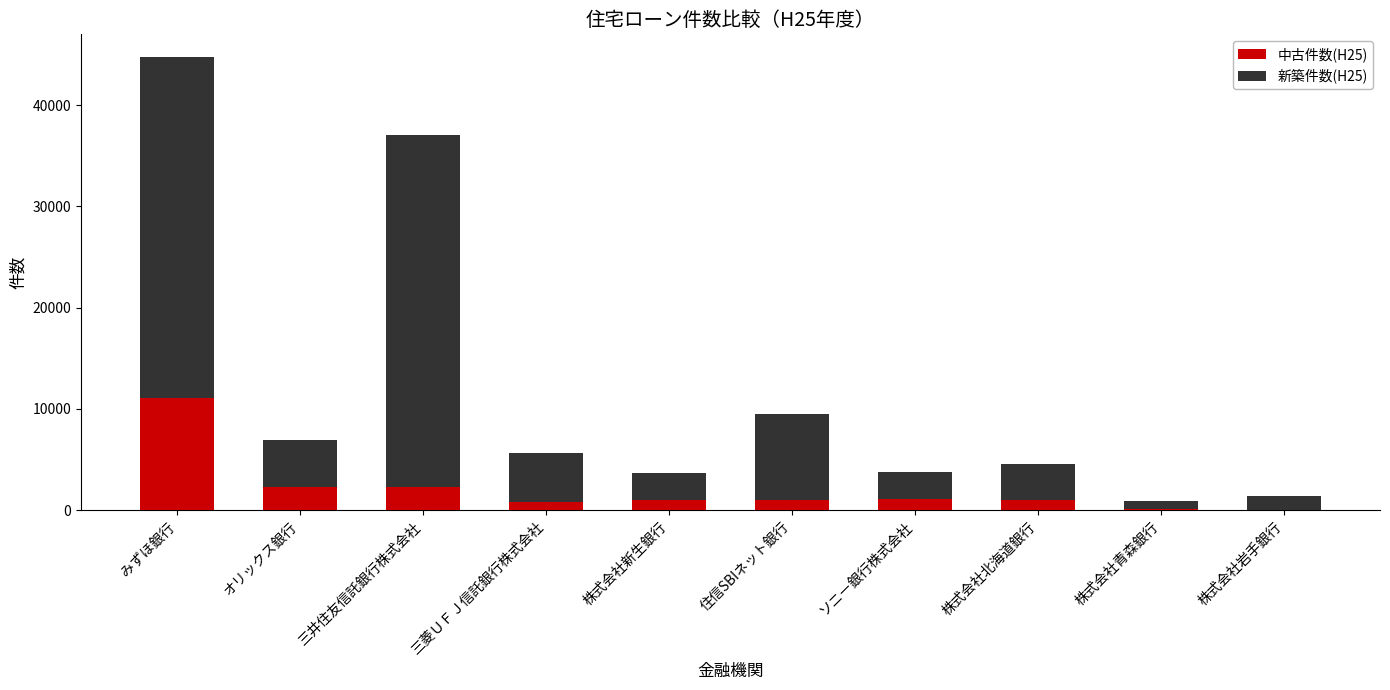

The value of 中古件数(H25) at みずほ銀行 is 16414. True or false?

False